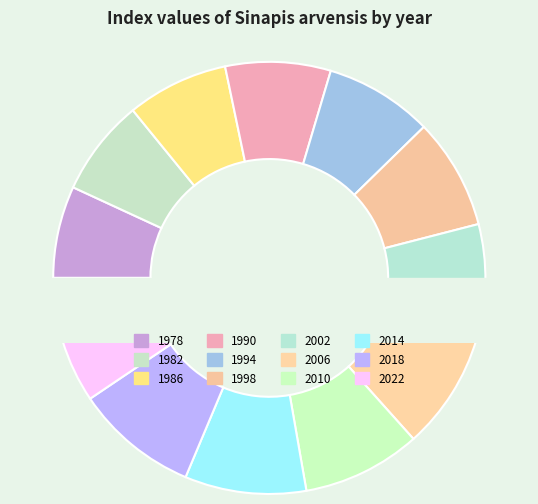

Is there a majority slice in this chart?

No